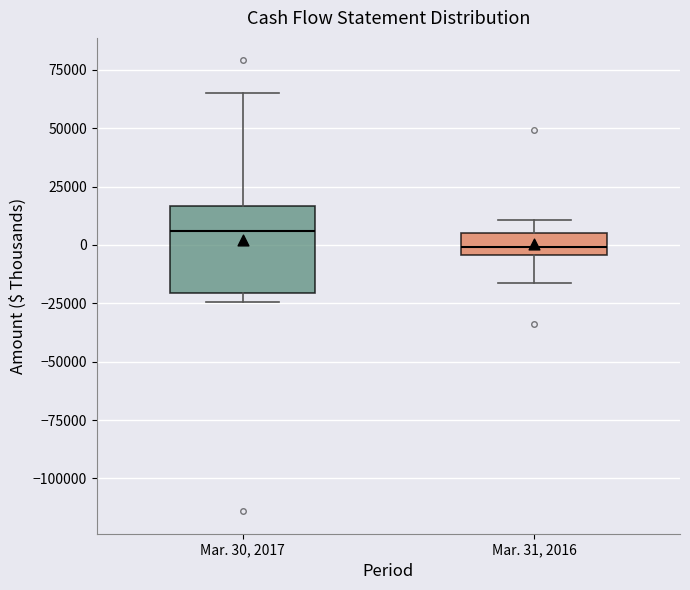

Reading left to right, transcribe this box plot: for each box, give where its median line is, the range the box spans, and where its two whiskers end, as read against the y-axis. The values are not printed on the chart, so give them approximately, as read against the axis.

Mar. 30, 2017: median 5000, box -20000 to 15000, whiskers -25000 to 65000
Mar. 31, 2016: median 0, box -5000 to 5000, whiskers -15000 to 10000